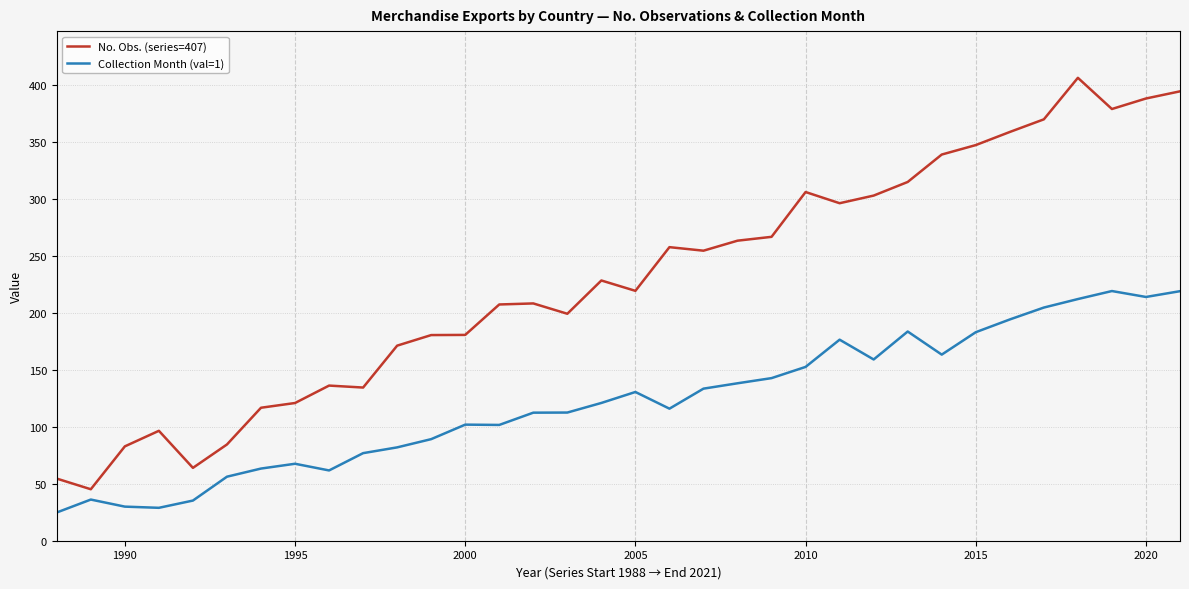

Rank the series by their average value, from highest to lowest.

No. Obs. (series=407), Collection Month (val=1)